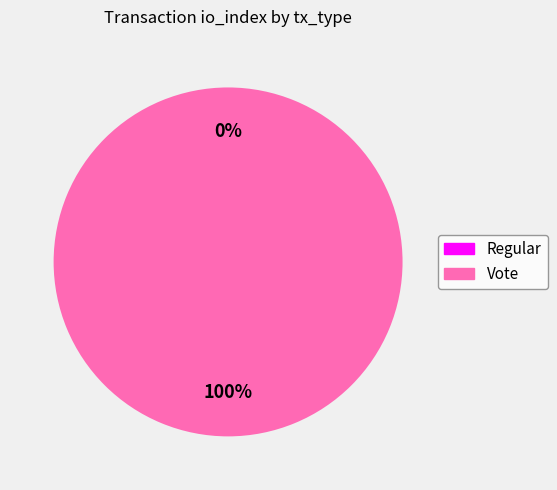

Is it true that Regular is 1% of the pie?

False